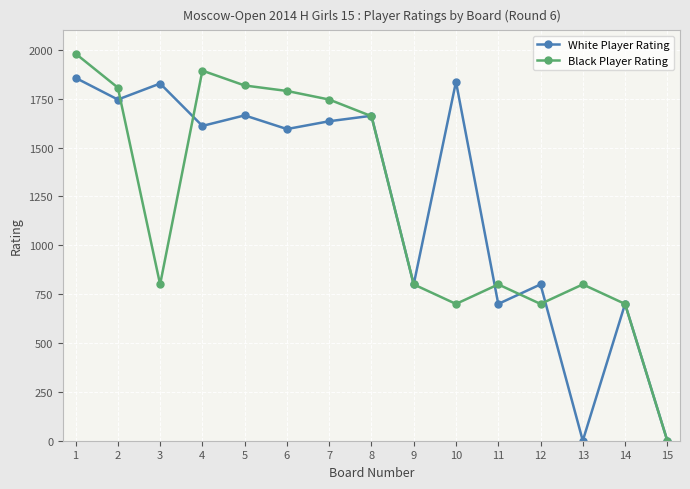

True or false: Black Player Rating has more than 2 points higher than both neighbors.

True